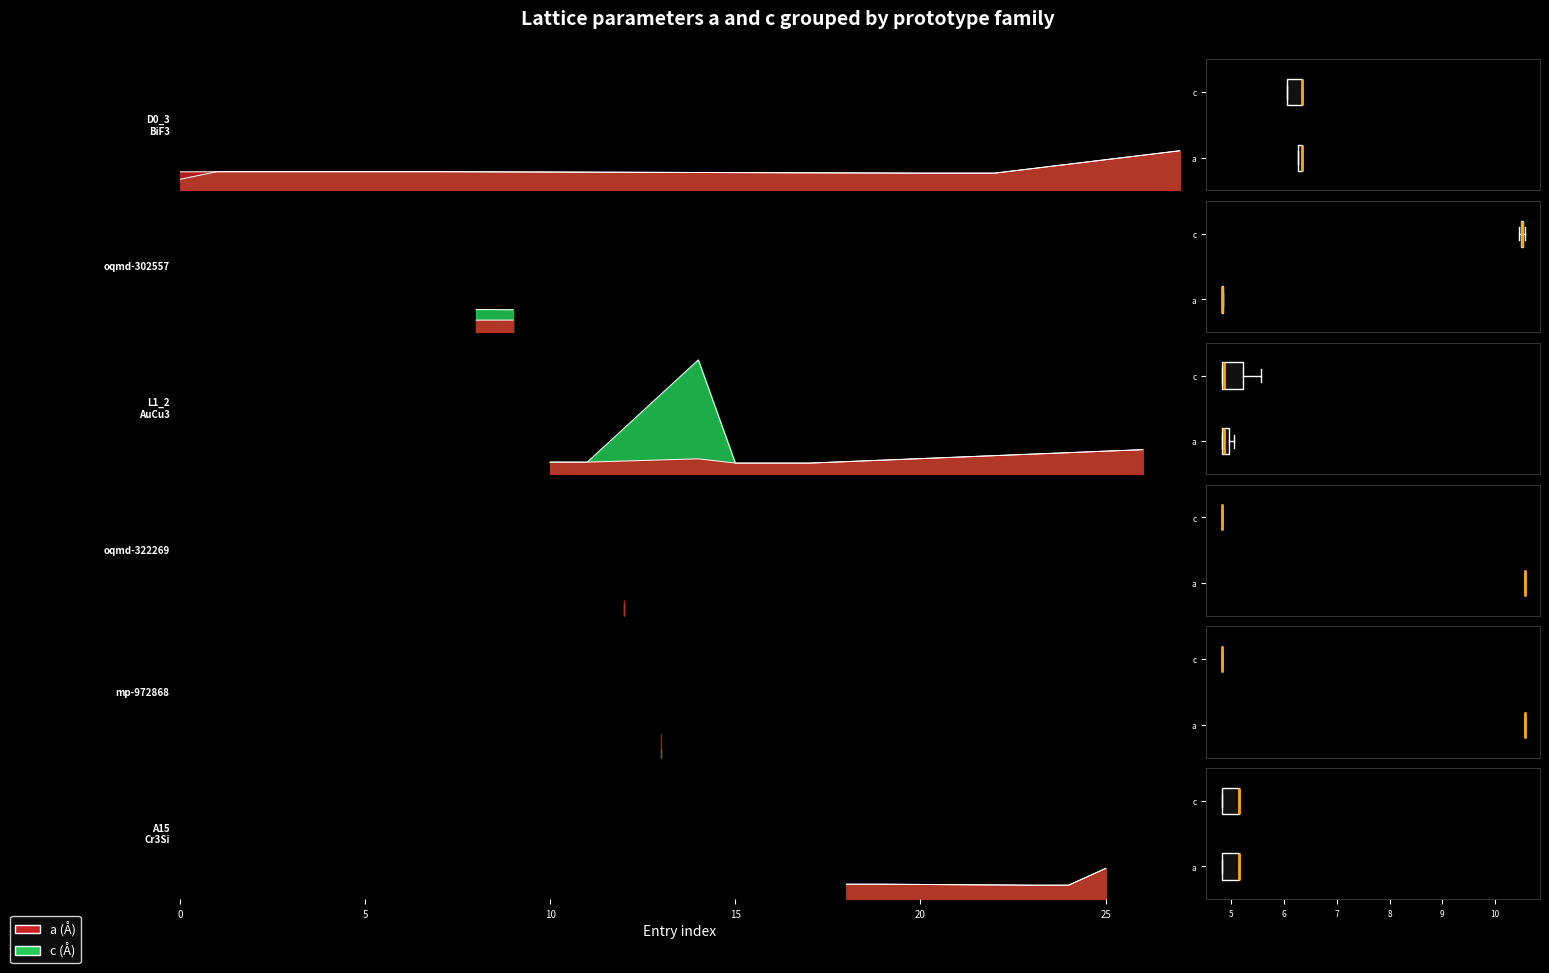

Which series changed the most between 17f0d839 and 88873c9f?

a